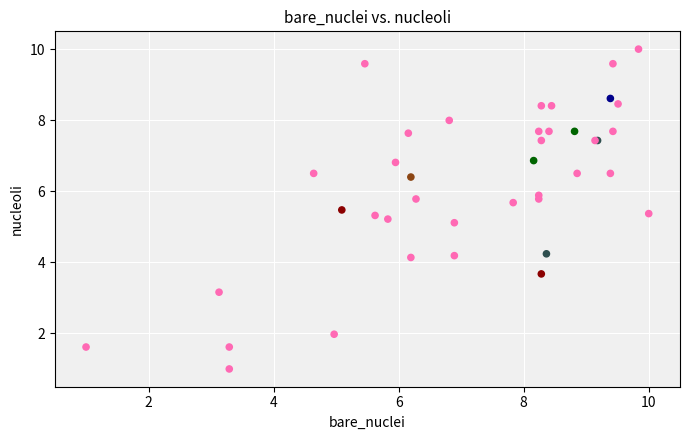

What Y value in the scatter plot is closest to 5?

5.1